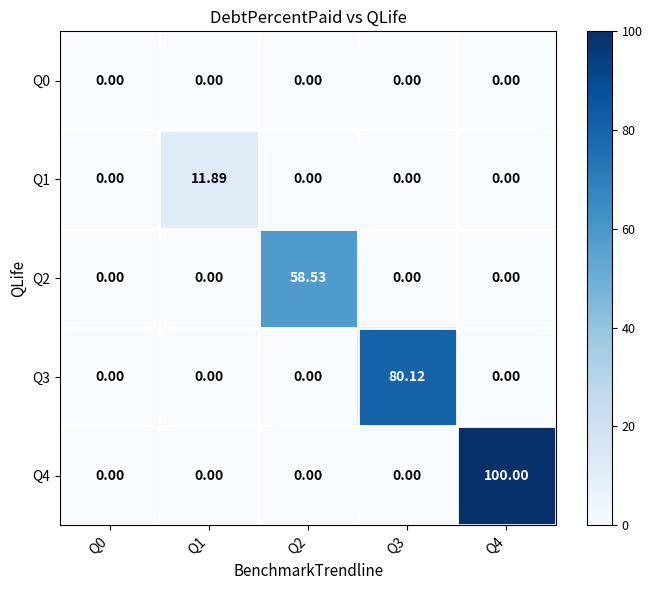

How many values in the Q1 series exceed 0?

1